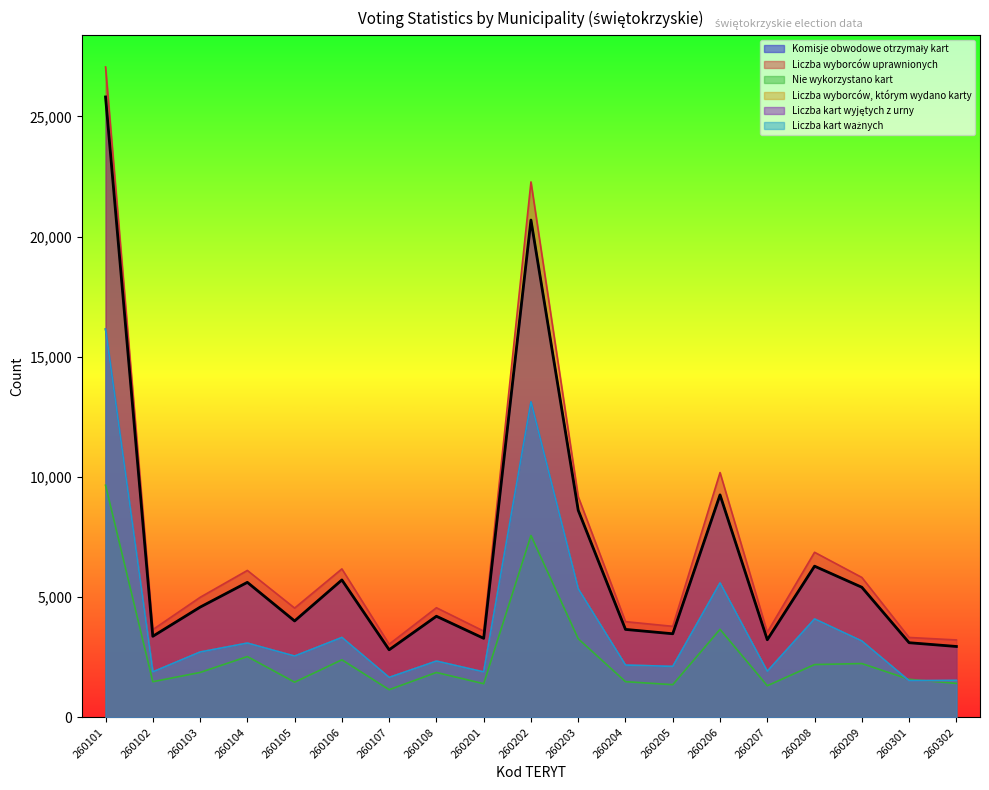

Which category has the lowest value across all series?

260107